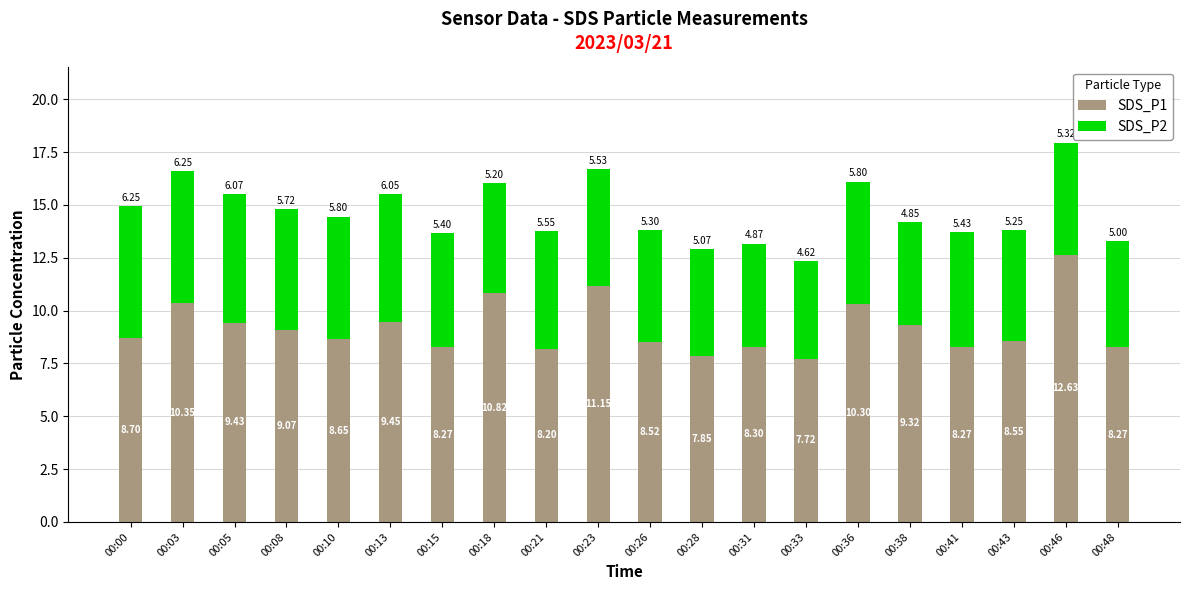

What is the total value across all series at 00:26?

13.8